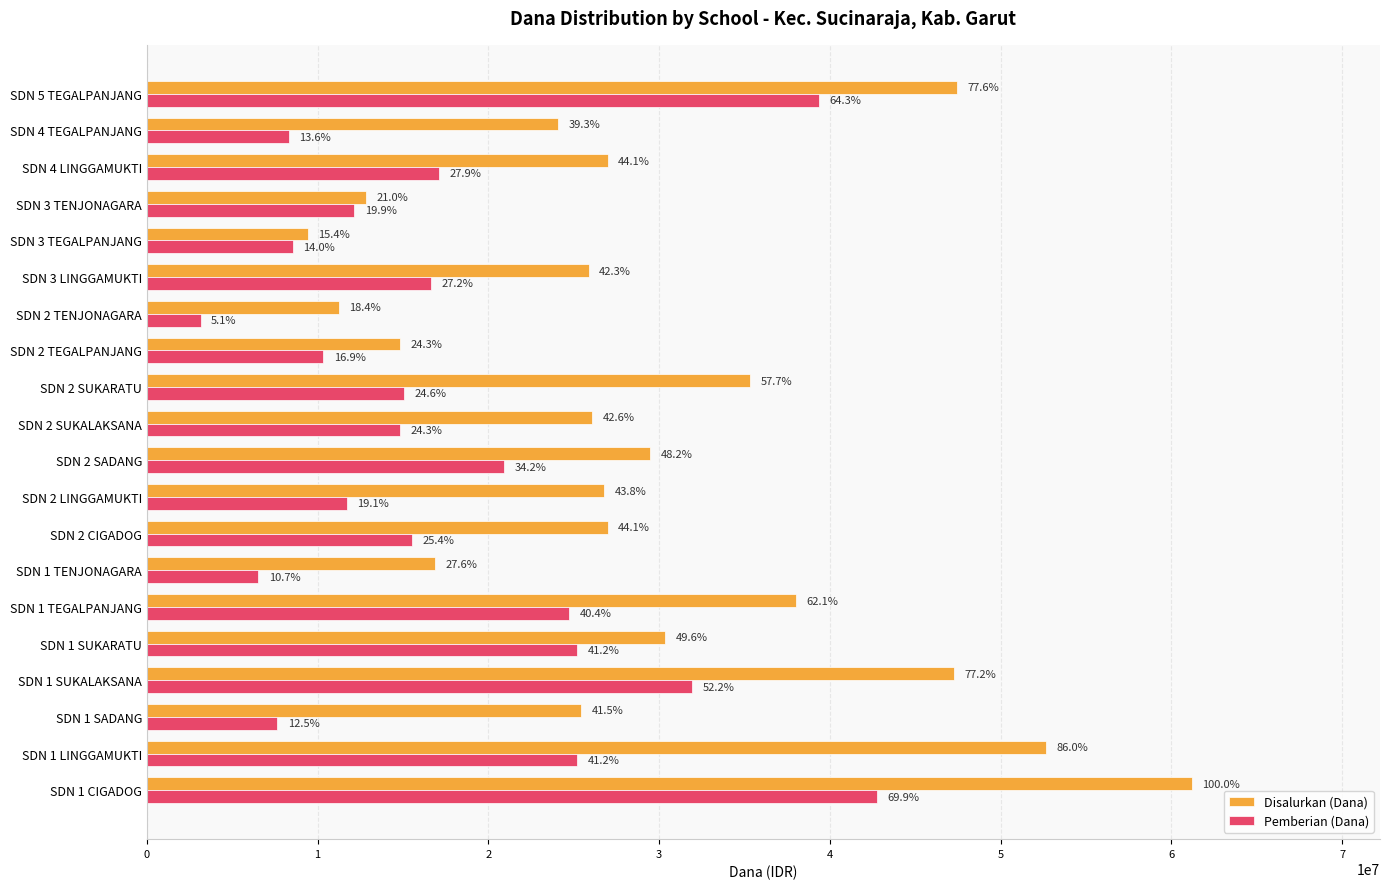

What is the value of the Disalurkan (Dana) bar at the 6th from the left?

38025000